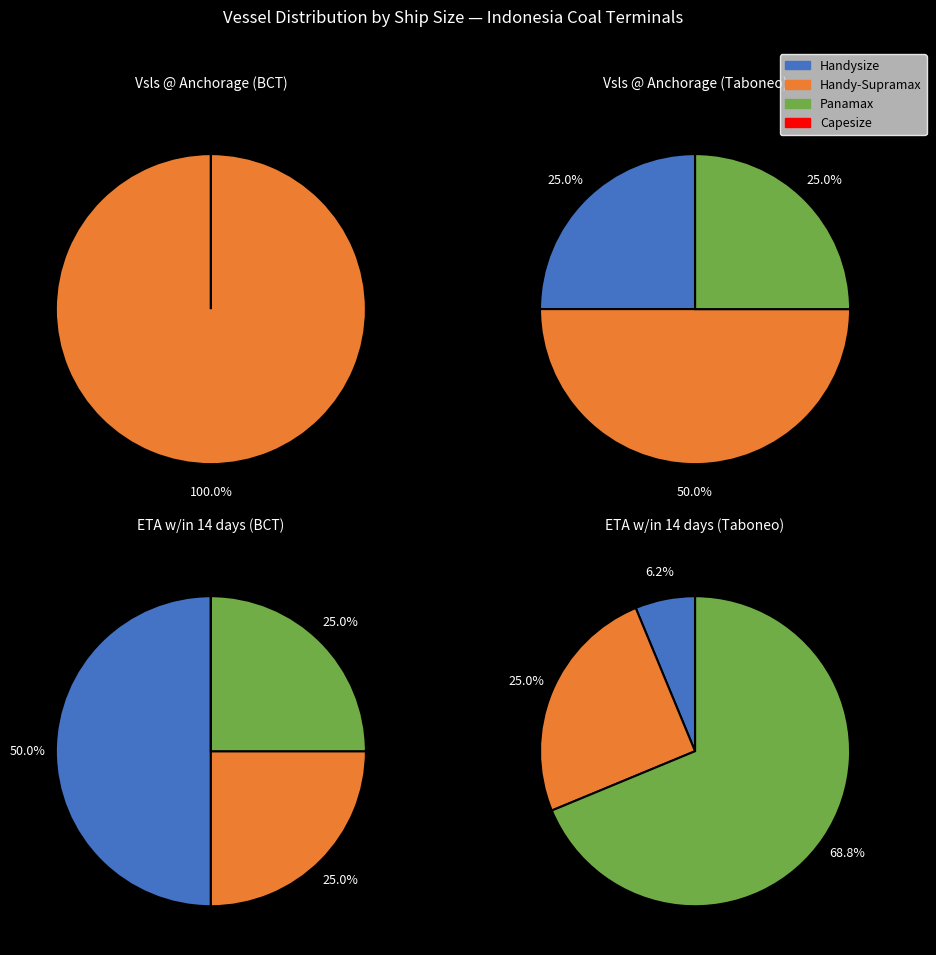

Which series changed the most between 1 and 3?

Handy-Supramax